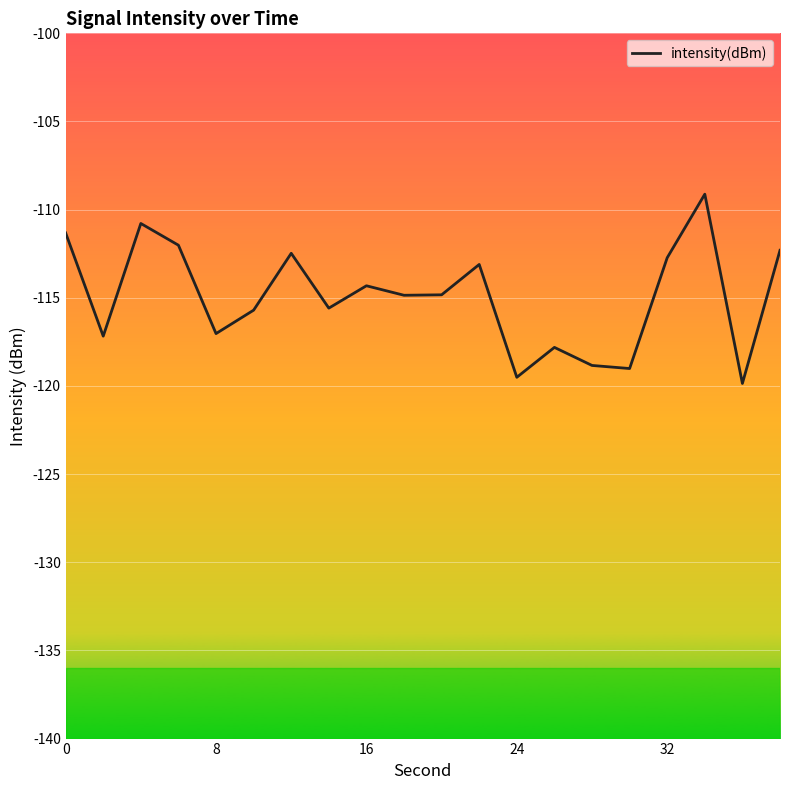

What is the difference between the maximum and minimum values?

10.7